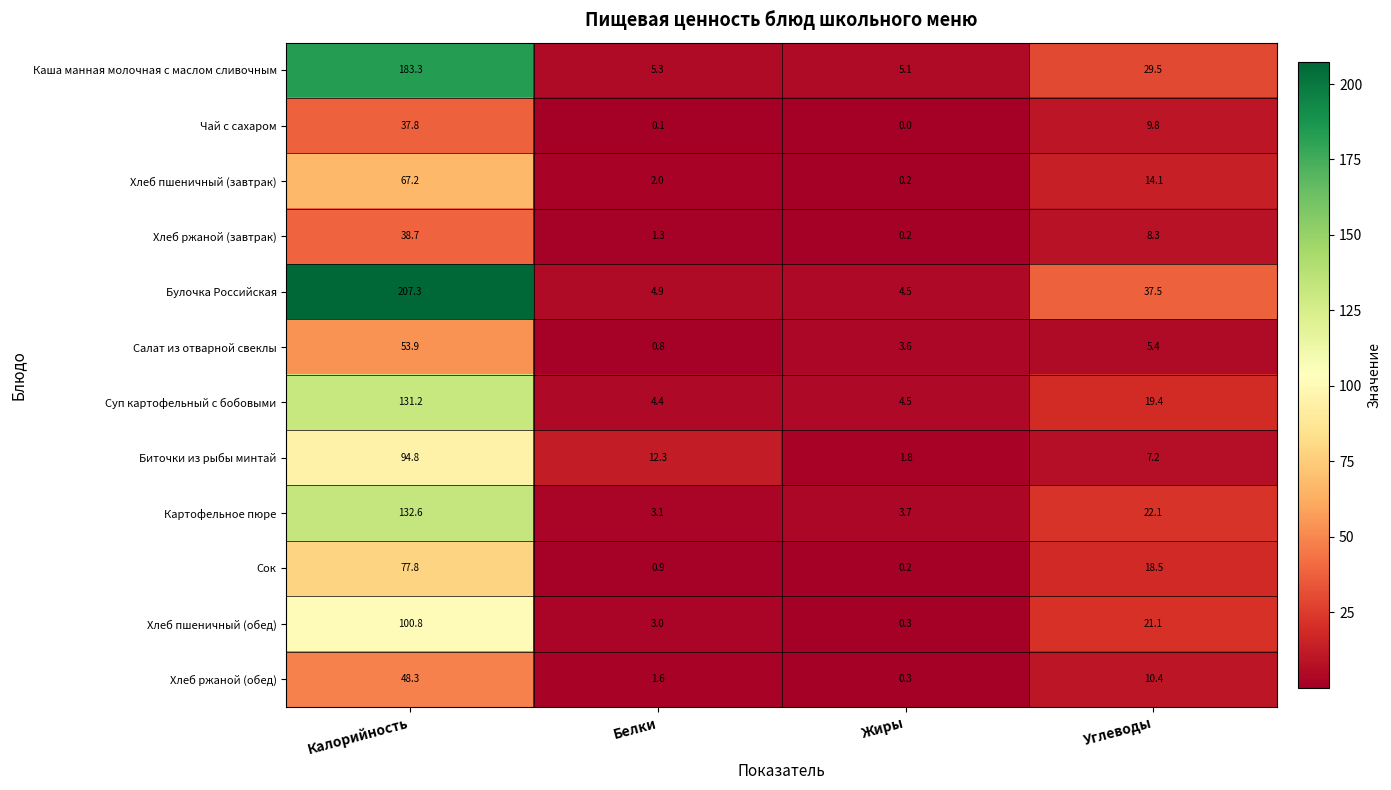

The Хлеб пшеничный (завтрак) series shows 0.2 at Жиры. True or false?

True